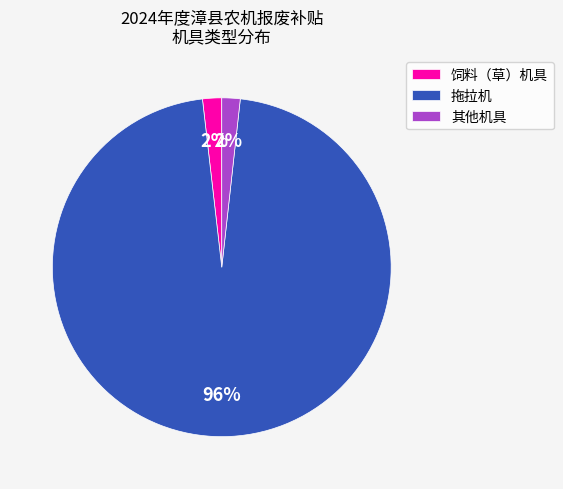

To the nearest percent, what is the combined percentage of 拖拉机 and 其他机具?

98%